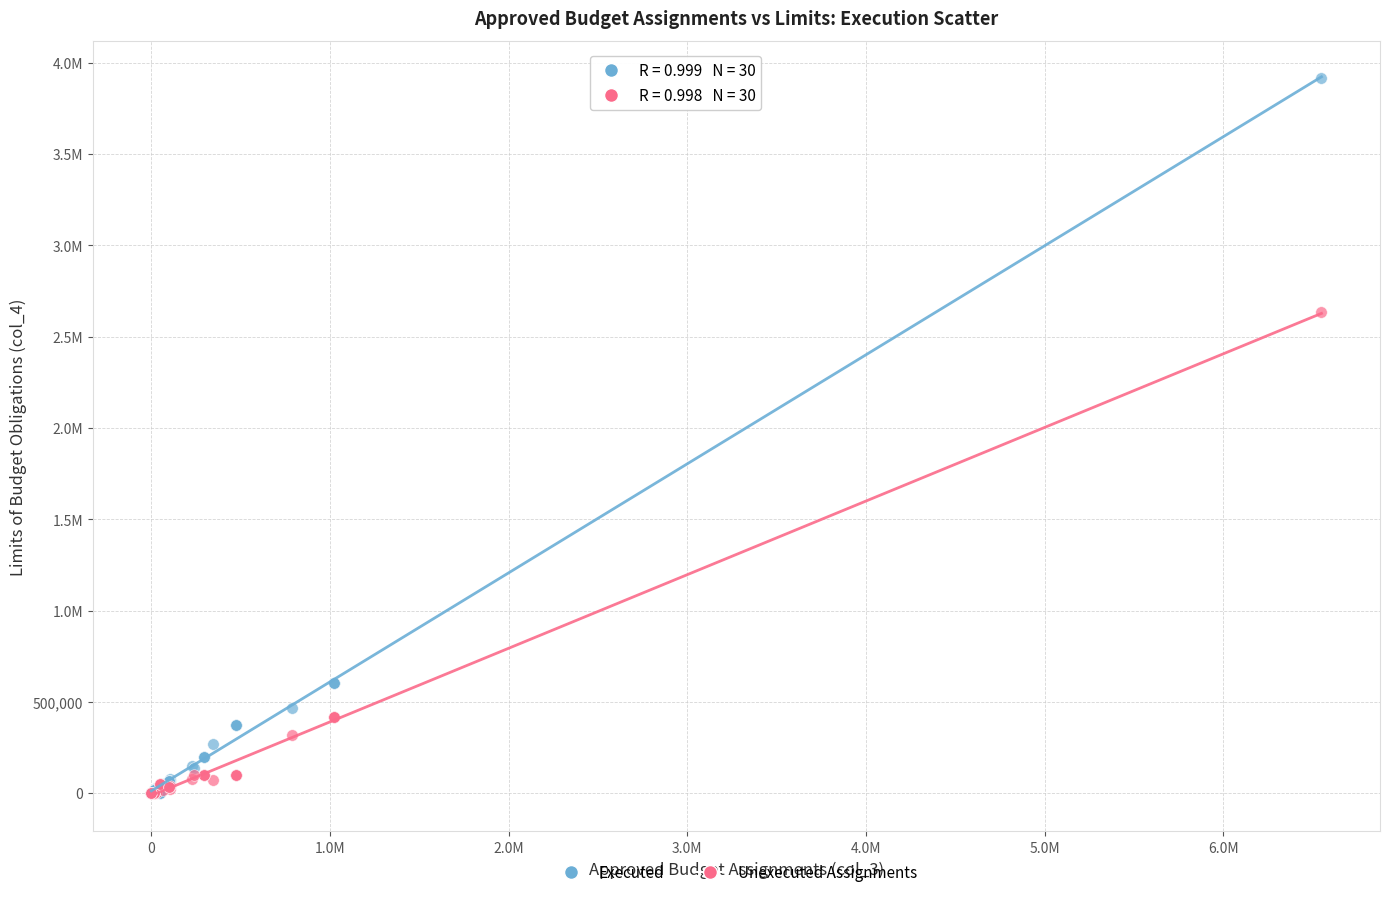

What are all the series names shown in the legend?

Executed, Unexecuted Assignments